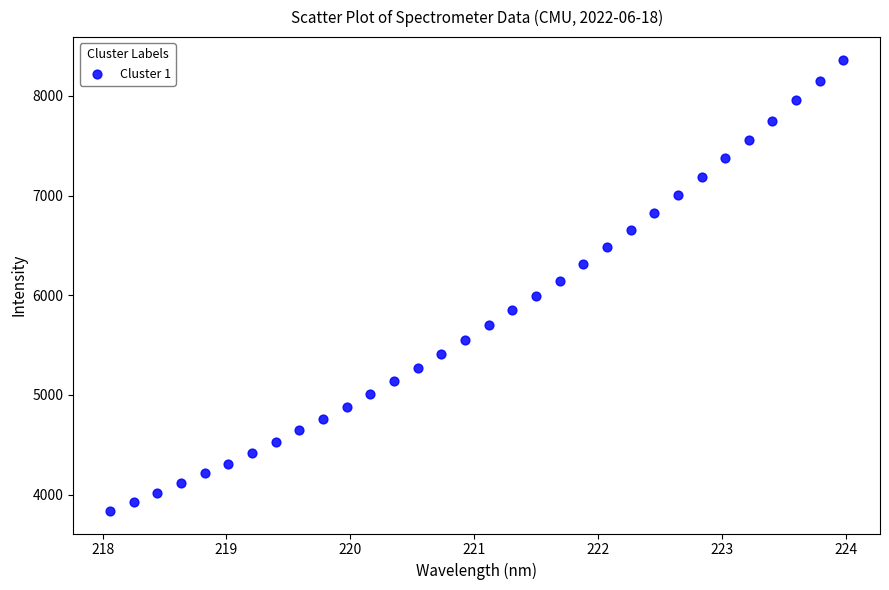

What is the range of Y values (max minus min)?

4529.0